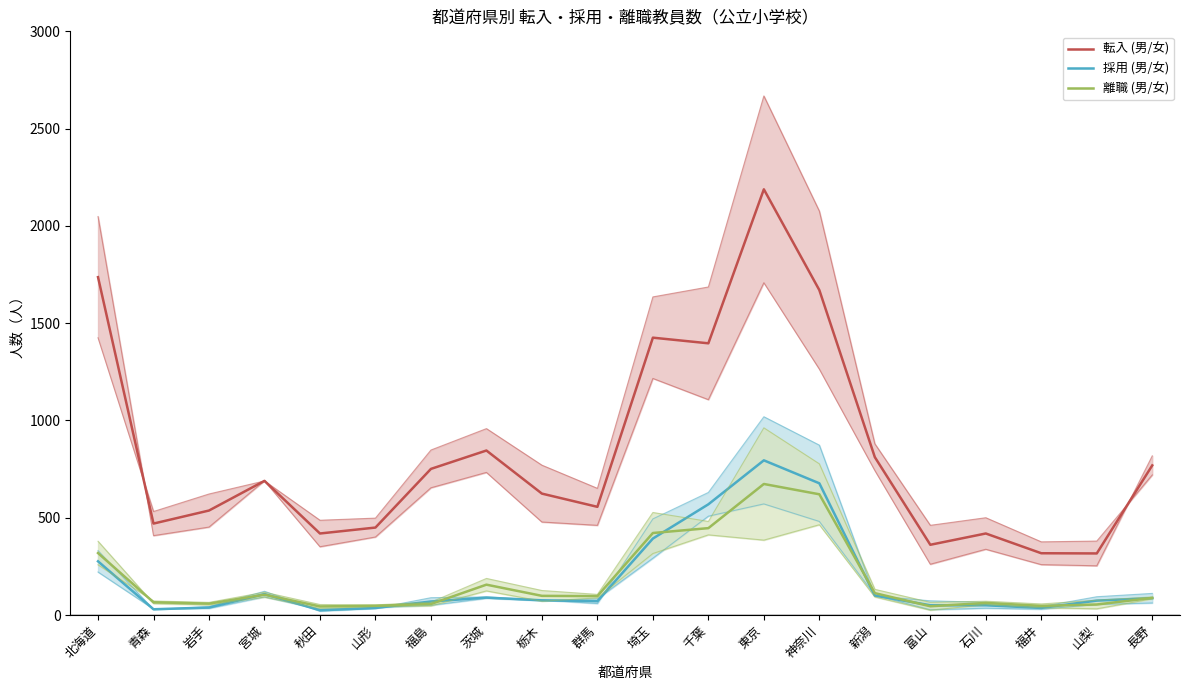

True or false: 採用 (男) has more than 2 points higher than both neighbors.

True